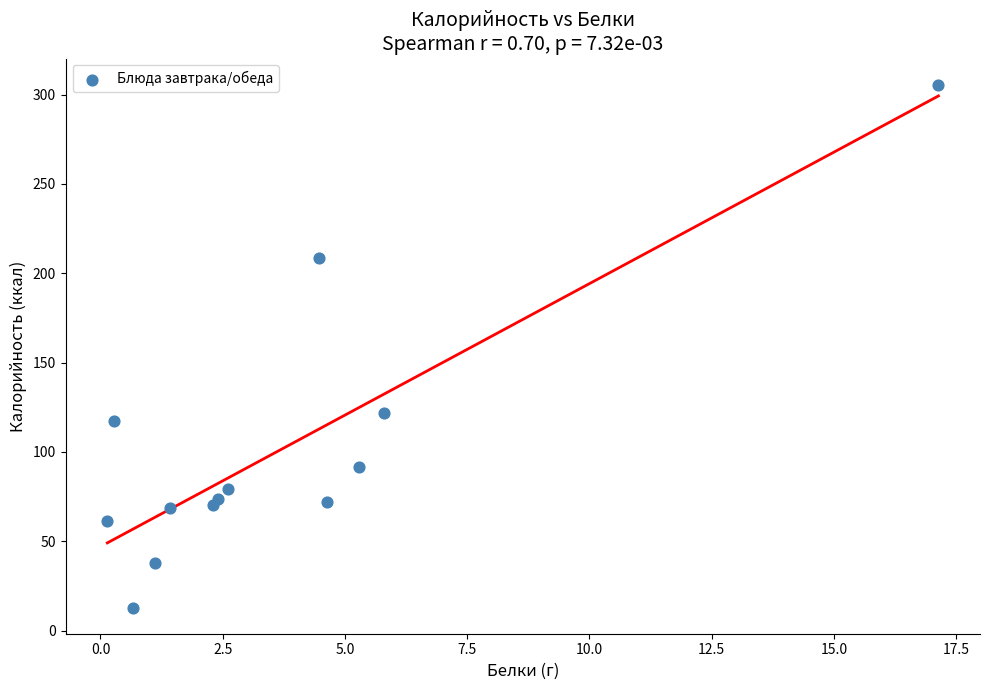

What Y value in the scatter plot is closest to 159?

121.8